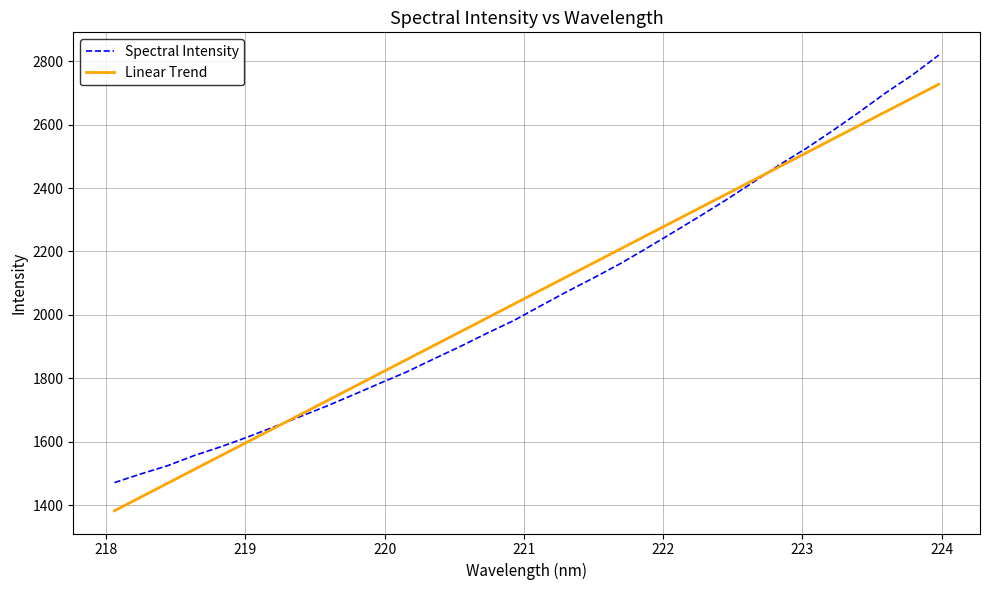

What is the minimum value for Linear Trend?

1383.2